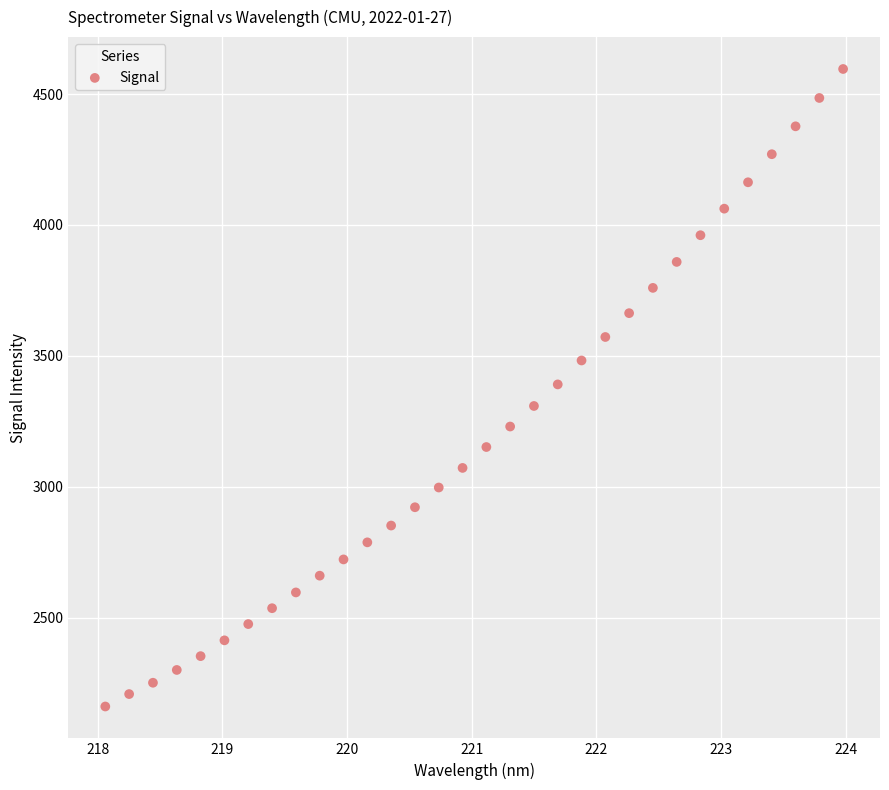

What is the range of Y values (max minus min)?

2435.5